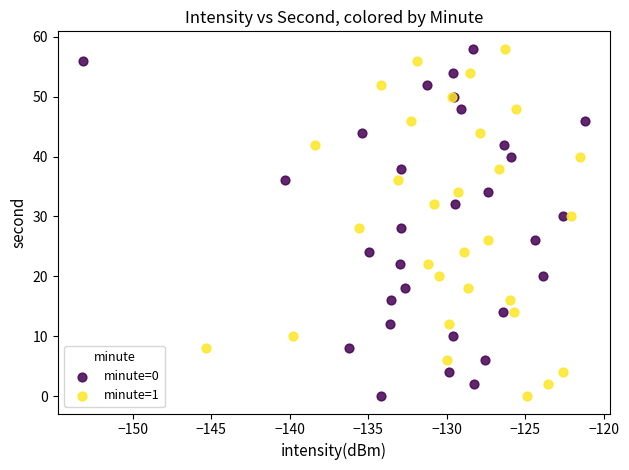

What are all the series names shown in the legend?

minute=0, minute=1